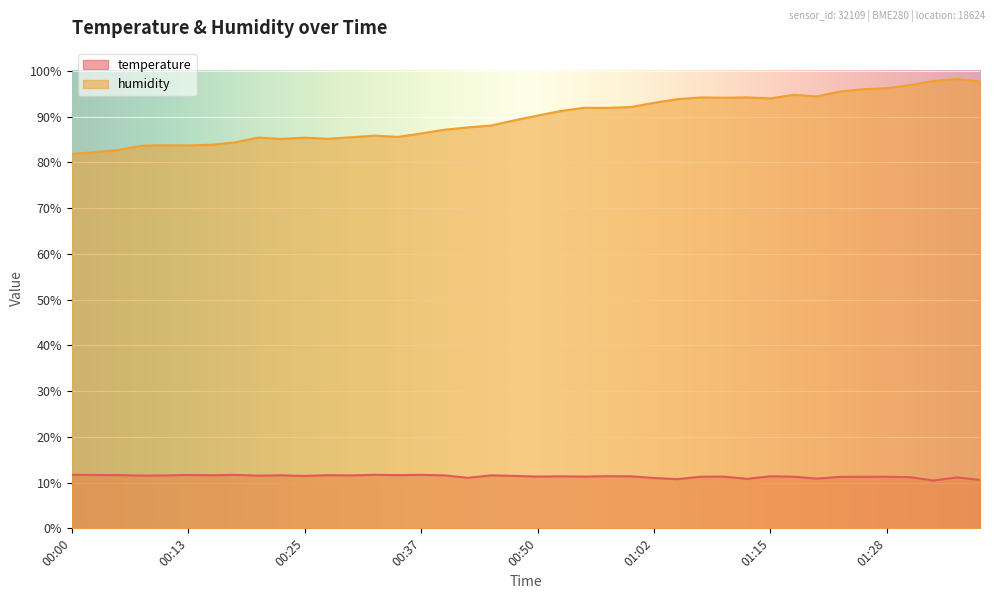

True or false: humidity has more than 2 points higher than both neighbors.

True